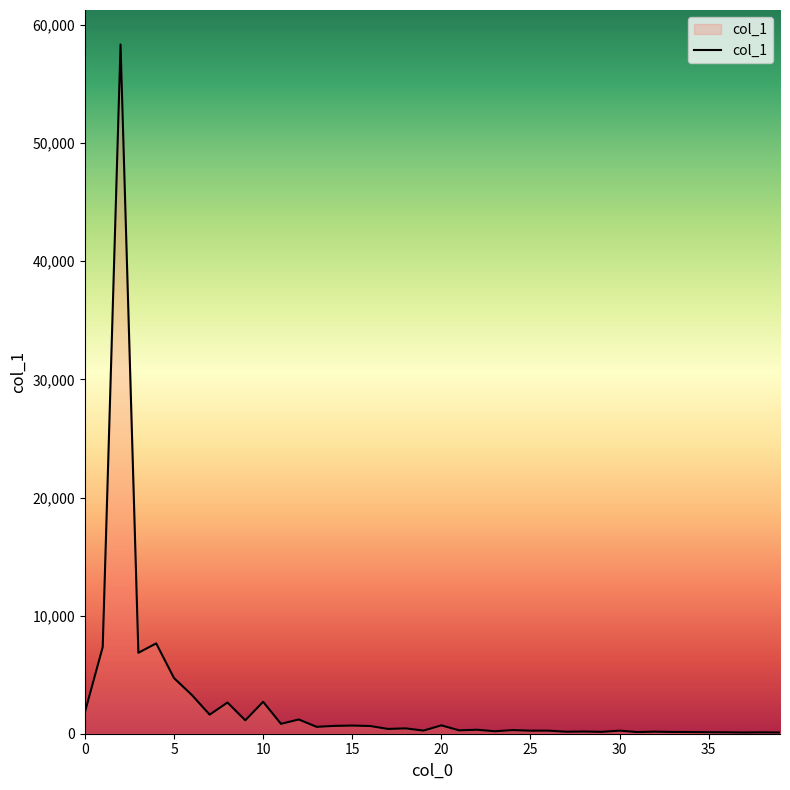

What is the maximum value shown in the chart?

58358